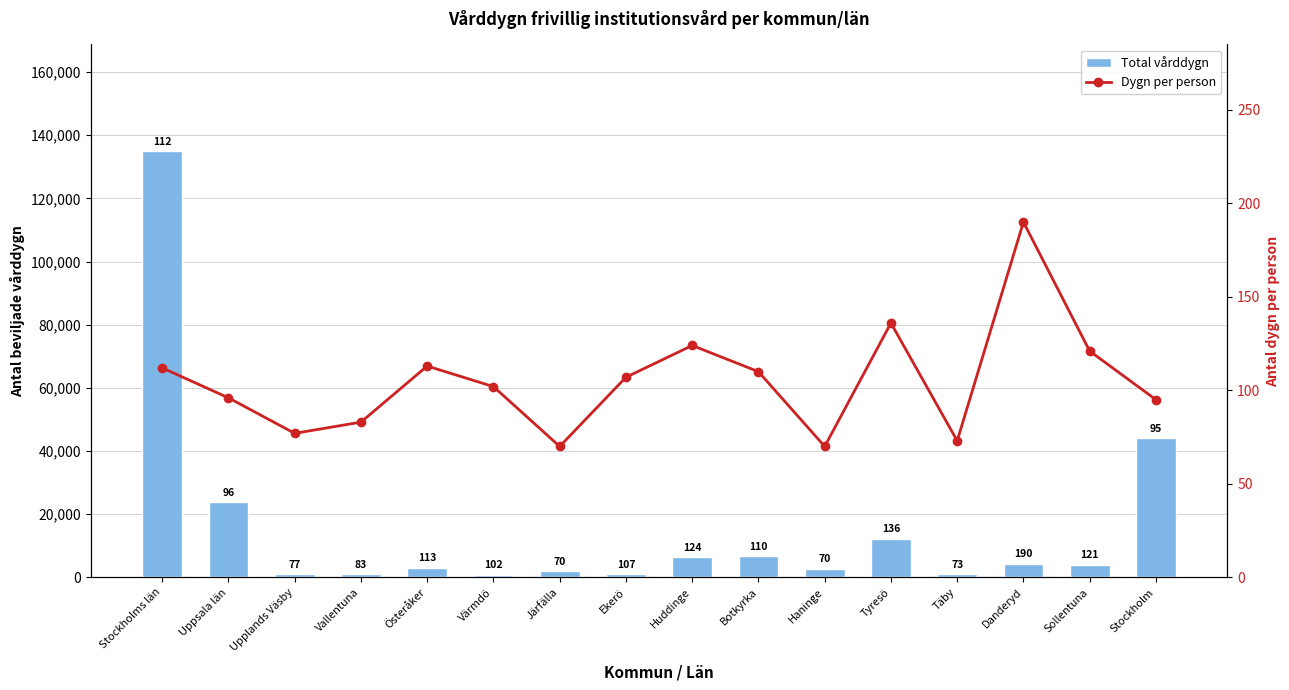

What are all the series names shown in the legend?

Total vårddygn, Dygn per person